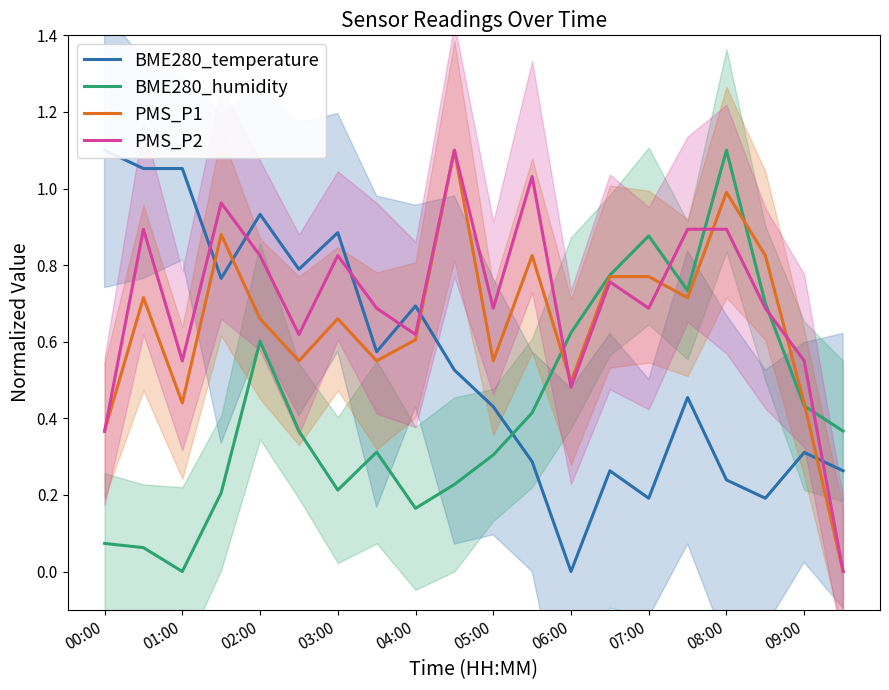

The value of PMS_P2 at 08:00 is 0.2. True or false?

False